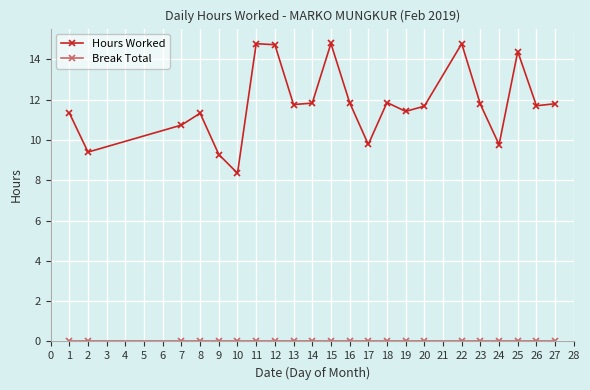

Between 17 and 20, which series saw the biggest shift?

Hours Worked